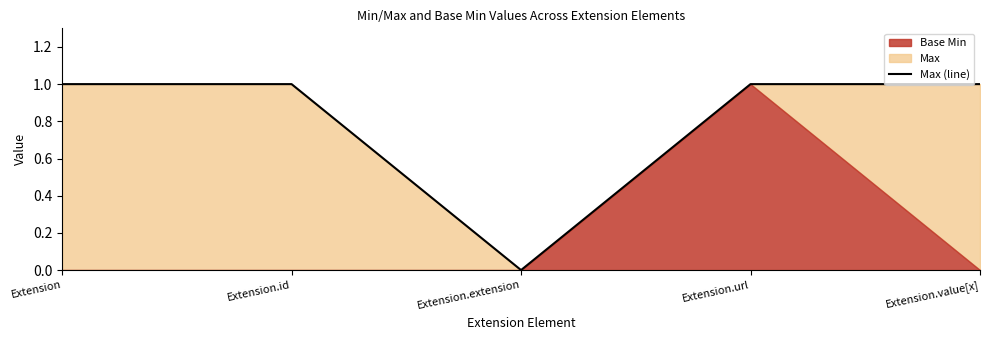

True or false: there are more than 1 points higher than both neighbors.

False